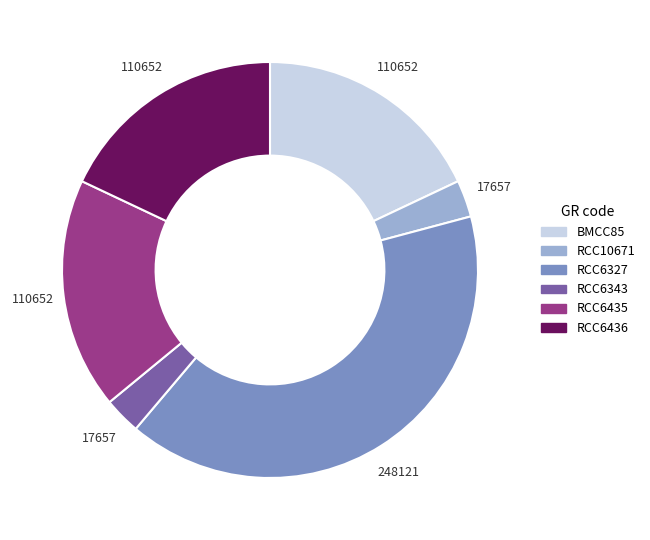

The RCC6435 slice represents 6% of the pie. True or false?

False